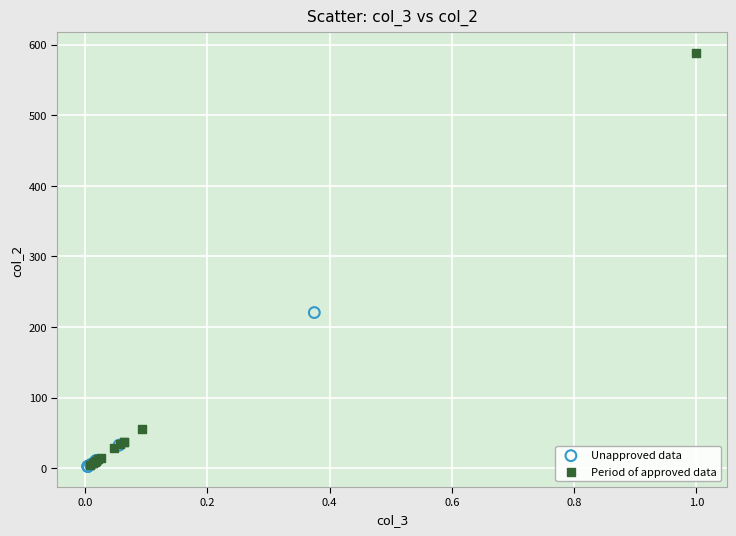

Which series contains the highest Y value?

Period of approved data